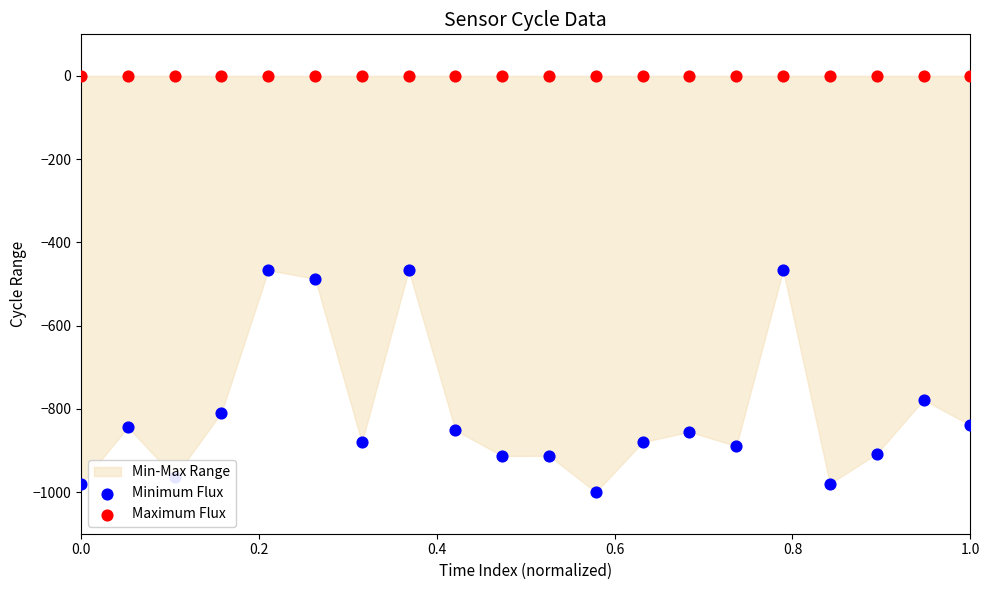

Is the value of Minimum Flux at 0.8 greater than the value of Maximum Flux at 0.4?

No